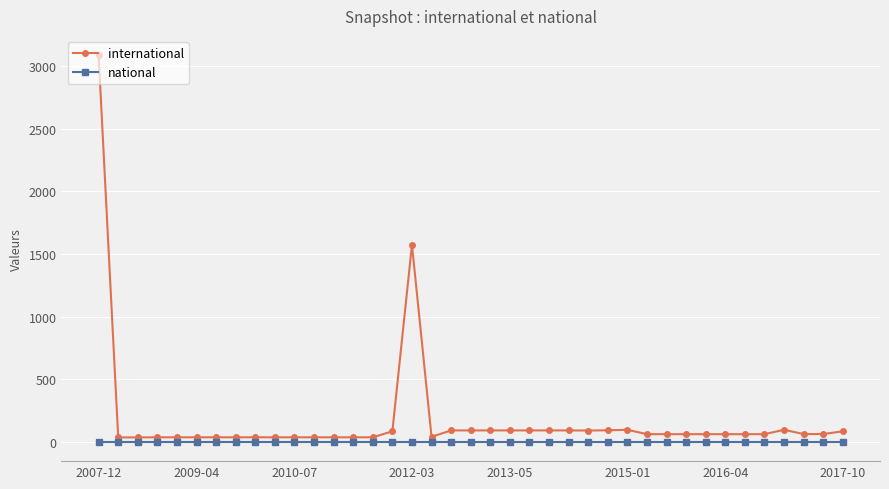

What is the difference between the maximum and minimum values in the international series?

3053